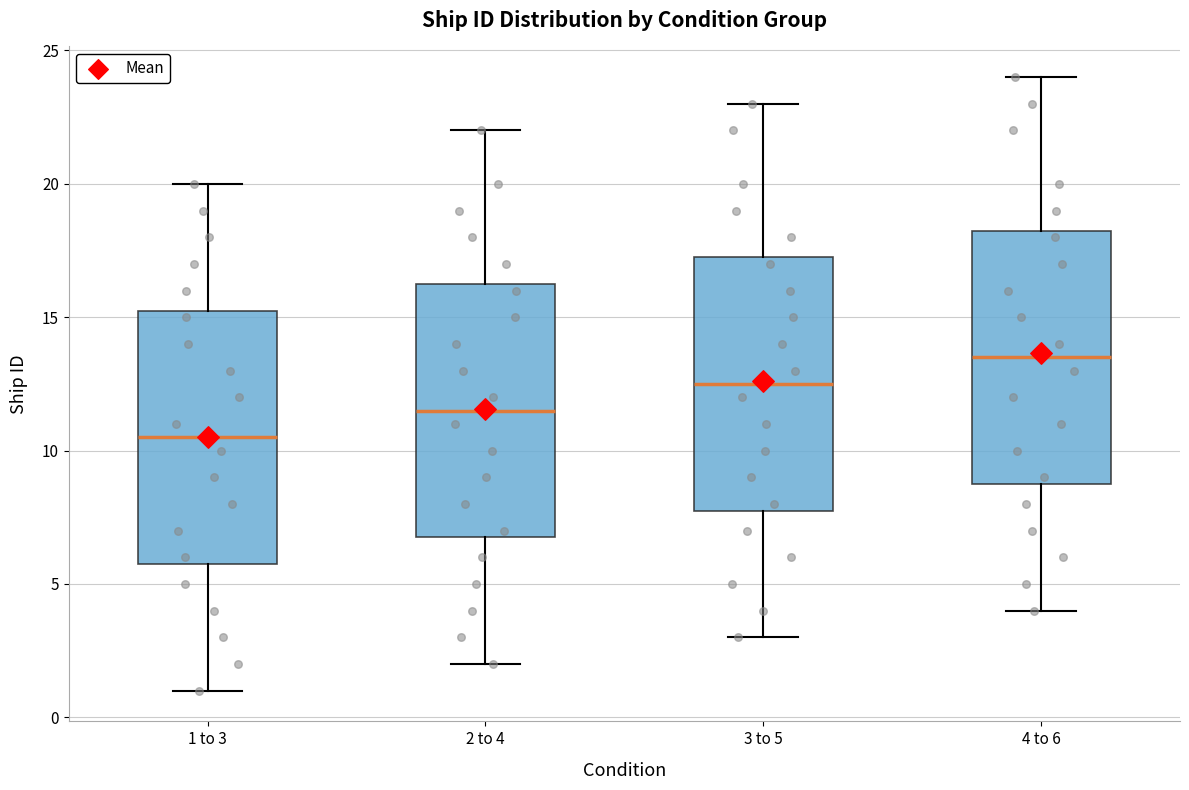

Reading left to right, read every box against the y-axis: the position of its median line, the range the box covers, and the ends of its whiskers. The values are not printed on the chart, so give them approximately, as read against the axis.

1 to 3: median 10.5, box 6.0 to 15.5, whiskers 1.0 to 20.0
2 to 4: median 11.5, box 7.0 to 16.5, whiskers 2.0 to 22.0
3 to 5: median 12.5, box 8.0 to 17.5, whiskers 3.0 to 23.0
4 to 6: median 13.5, box 9.0 to 18.5, whiskers 4.0 to 24.0